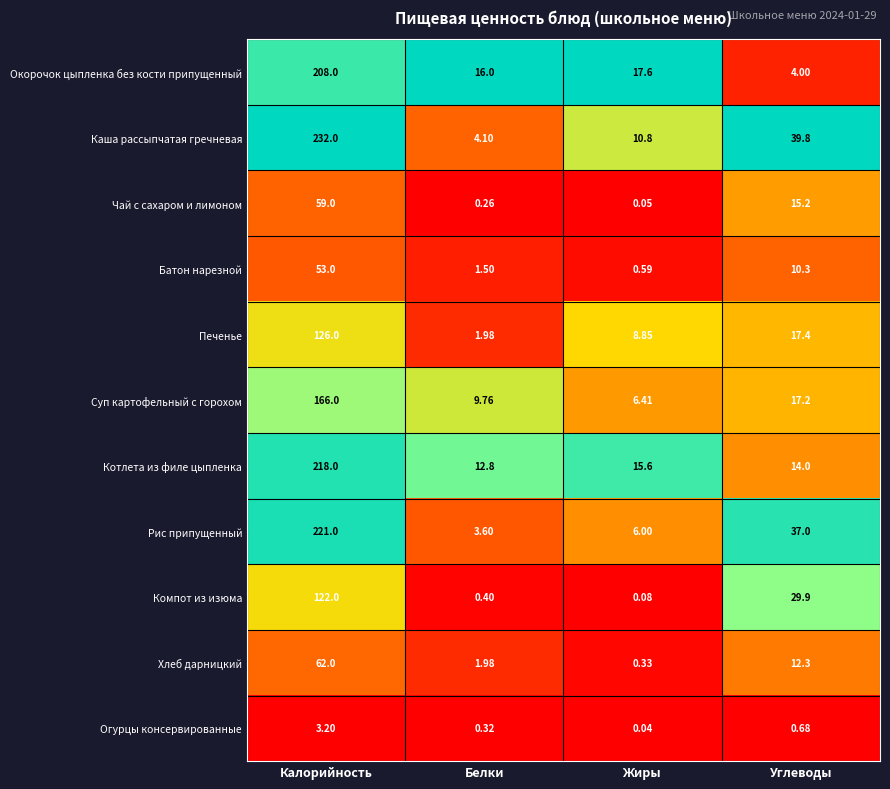

List the series in order of their peak value, highest first.

Каша рассыпчатая гречневая, Рис припущенный, Котлета из филе цыпленка, Окорочок цыпленка без кости припущенный, Суп картофельный с горохом, Печенье, Компот из изюма, Хлеб дарницкий, Чай с сахаром и лимоном, Батон нарезной, Огурцы консервированные